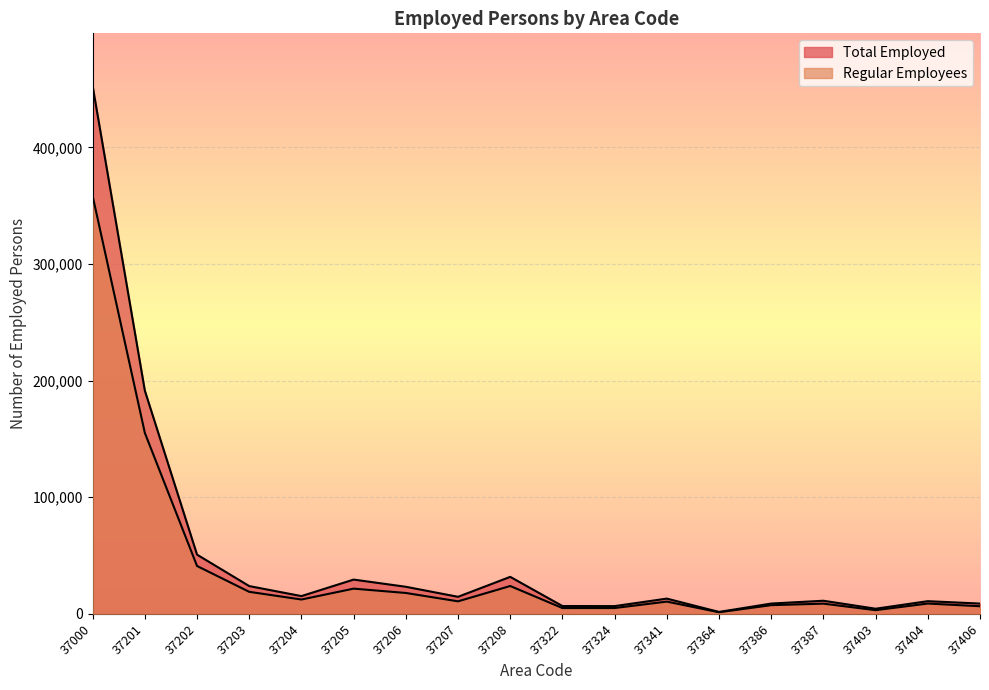

What is the average value of the Total Employed series?

50294